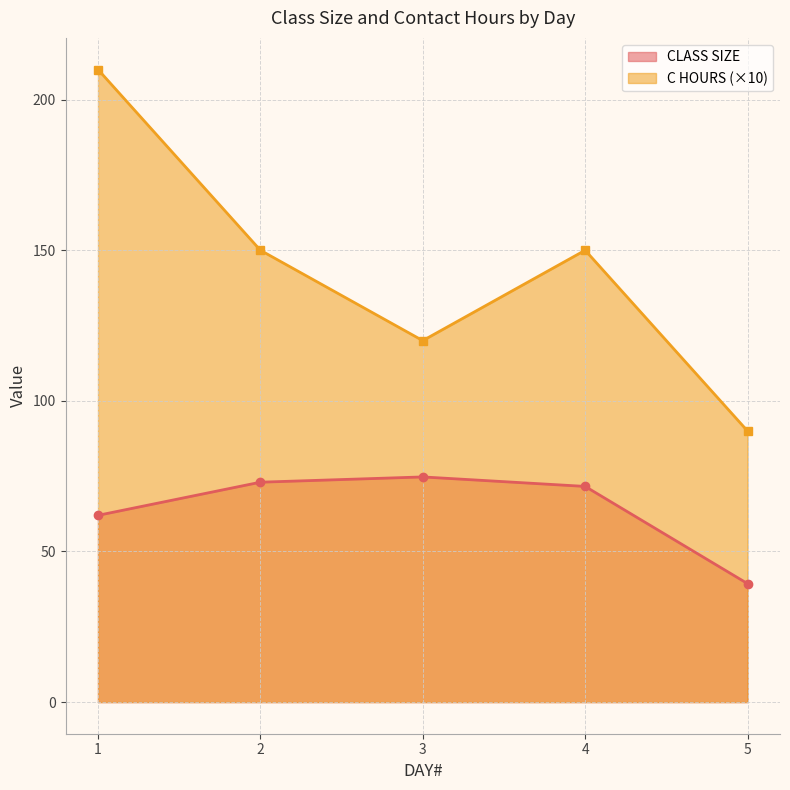

How many distinct data groups are displayed?

2